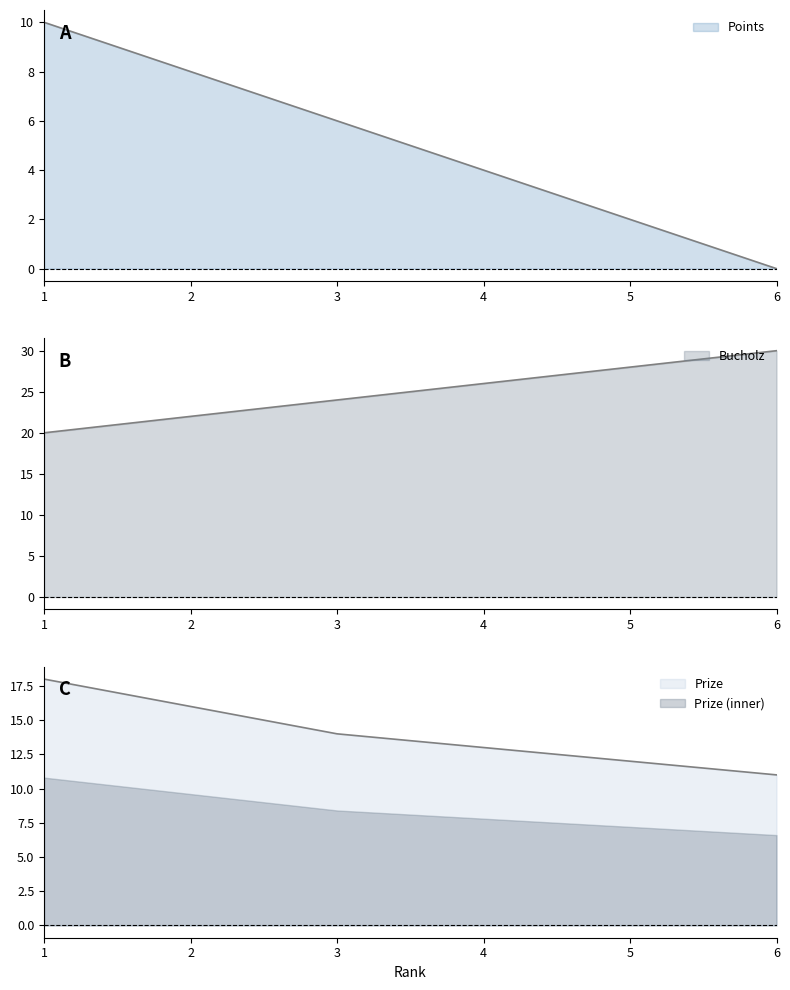

At which label does Points reach its peak?

1